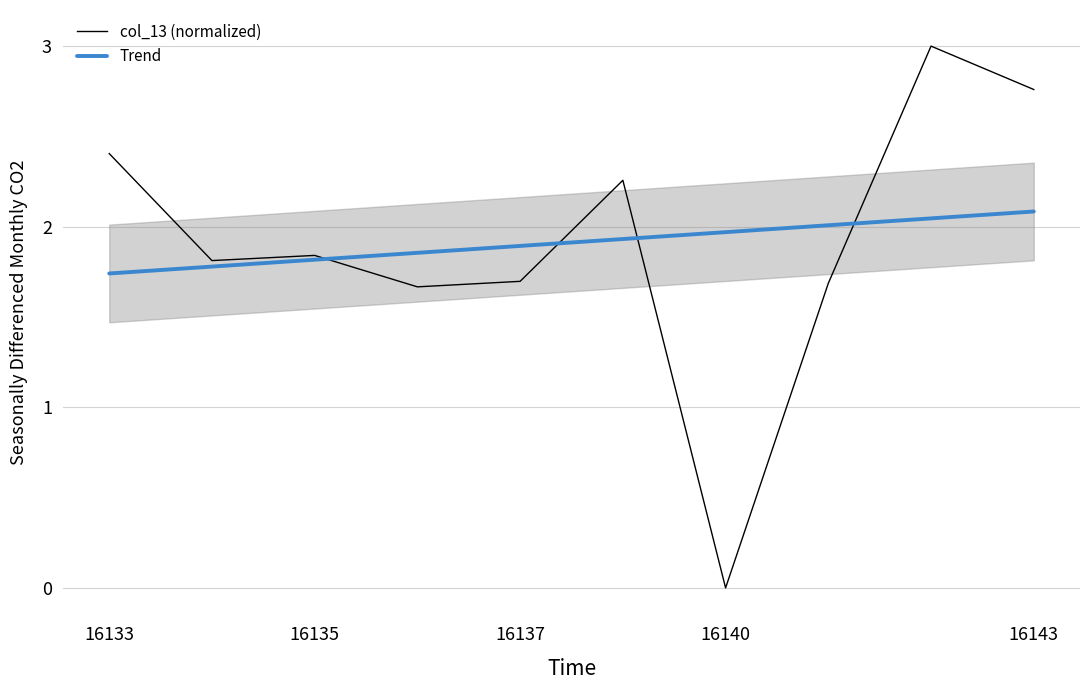

How many intersections are there between Trend and col_13 (normalized)?

4